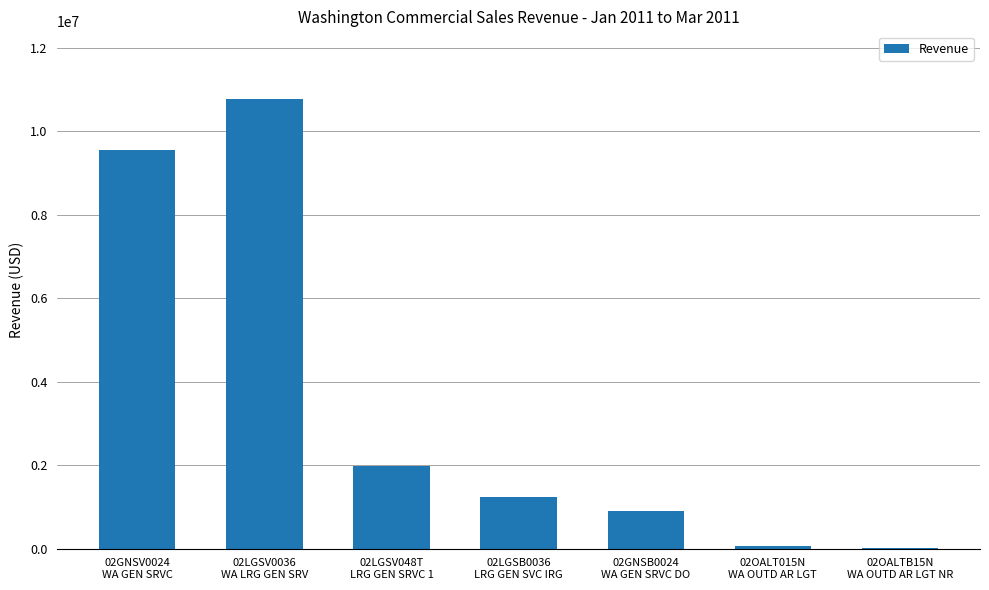

What is the change in value from 02LGSV0036
WA LRG GEN SRV to 02OALT015N
WA OUTD AR LGT?

-10727454.8